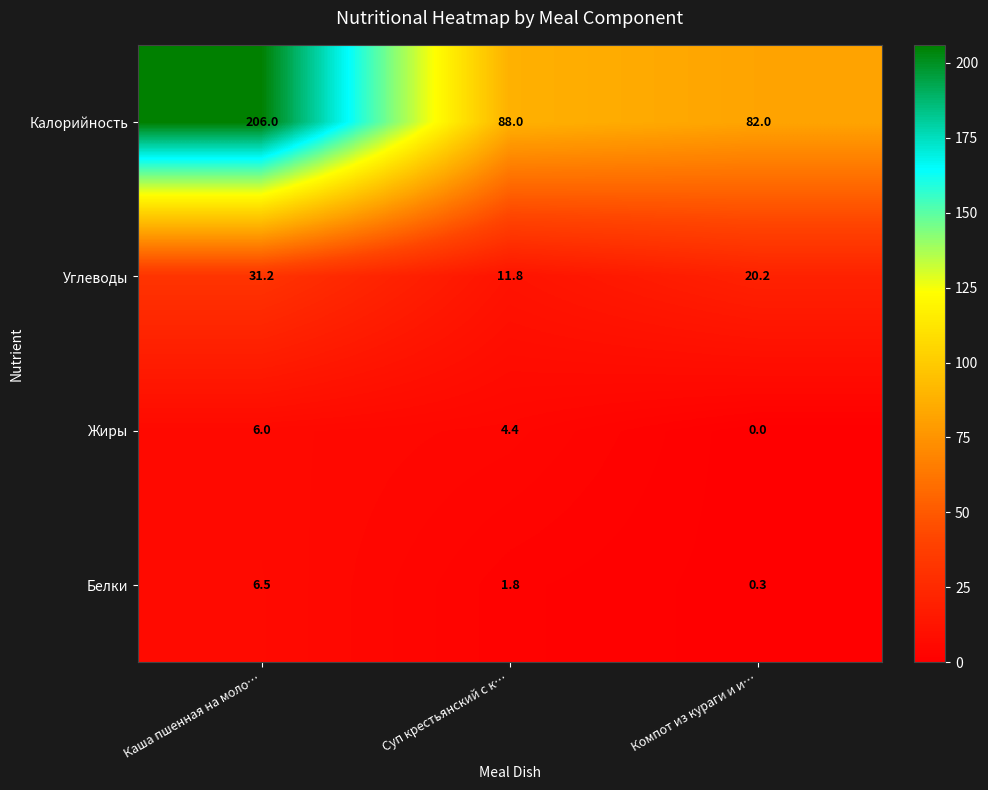

At which category is the sum across all series the highest?

Каша пшенная на моло…